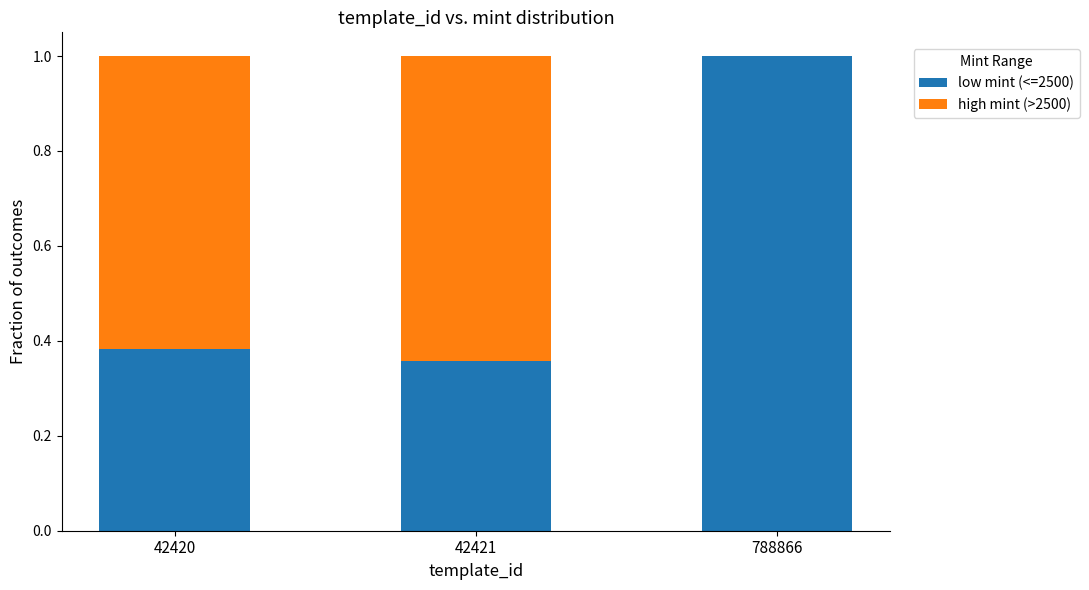

What is the highest value of the low mint (<=2500) series?

1.0